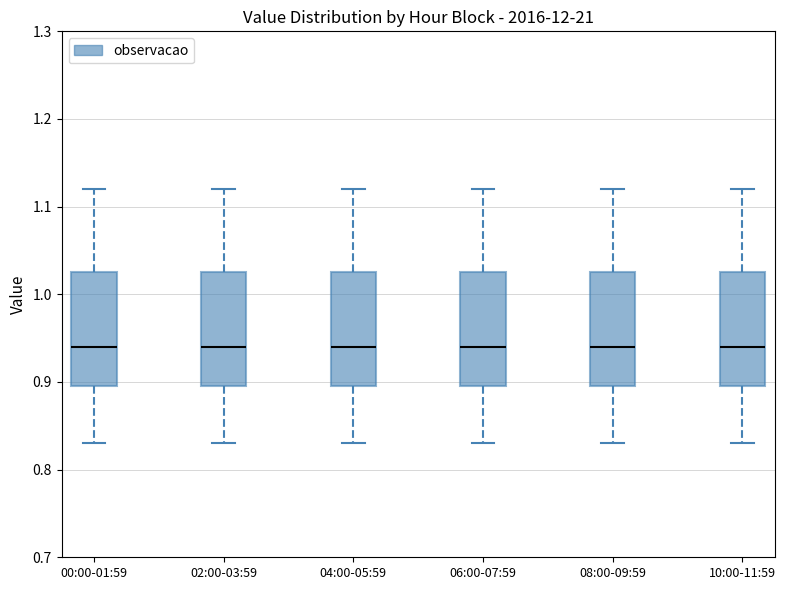

Reading left to right, read every box against the y-axis: the position of its median line, the range the box covers, and the ends of its whiskers. The values are not printed on the chart, so give them approximately, as read against the axis.

00:00-01:59: median 0.94, box 0.90 to 1.03, whiskers 0.83 to 1.12
02:00-03:59: median 0.94, box 0.90 to 1.03, whiskers 0.83 to 1.12
04:00-05:59: median 0.94, box 0.90 to 1.03, whiskers 0.83 to 1.12
06:00-07:59: median 0.94, box 0.90 to 1.03, whiskers 0.83 to 1.12
08:00-09:59: median 0.94, box 0.90 to 1.03, whiskers 0.83 to 1.12
10:00-11:59: median 0.94, box 0.90 to 1.03, whiskers 0.83 to 1.12